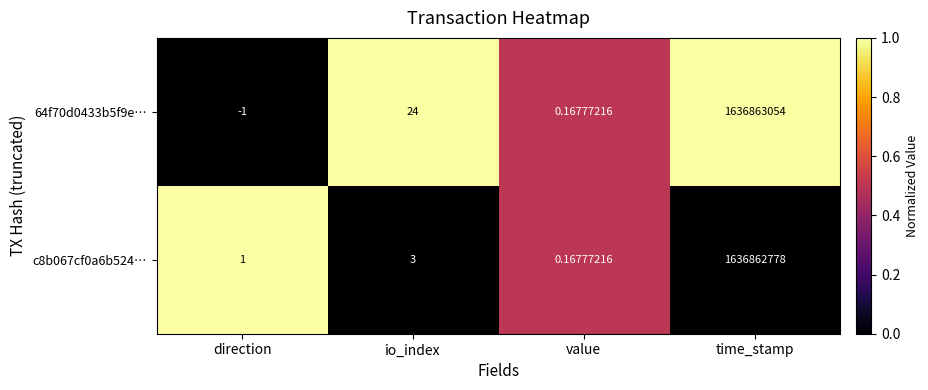

List the labels in order of 64f70d0433b5f9e… value, largest first.

time_stamp, io_index, value, direction